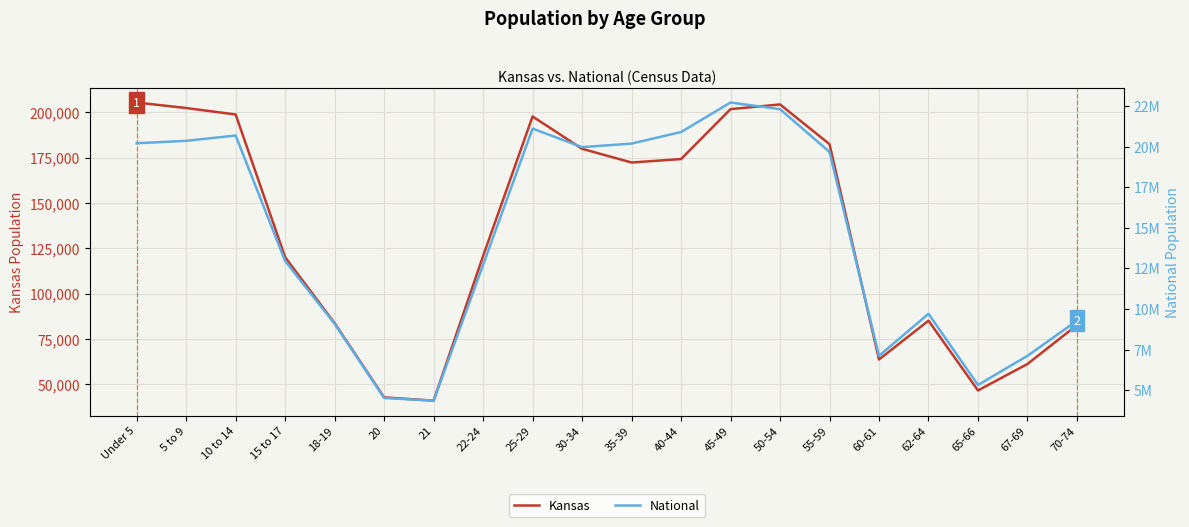

Reading left to right, what are all the values shown in this chart?

Kansas: 205492	202447	198884	120116	83705	42758	40931	120765	197783	179937	172388	174285	201830	204434	182512	63661	85074	46574	61181	82634
National: 20201362	20348657	20677194	12954254	9086089	4519129	4354294	12712576	21101849	19962099	20179642	20890964	22708591	22298125	19664805	7113727	9704197	5319902	7115361	9278166